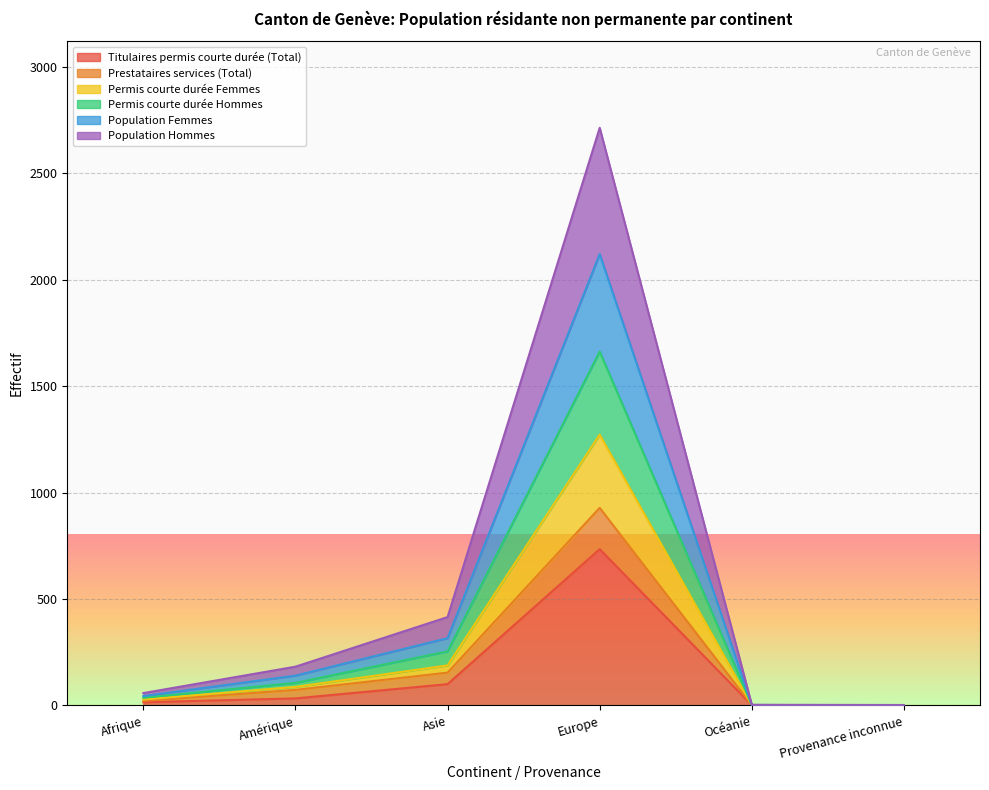

True or false: Population Femmes and Population Hommes intersect in this chart.

False